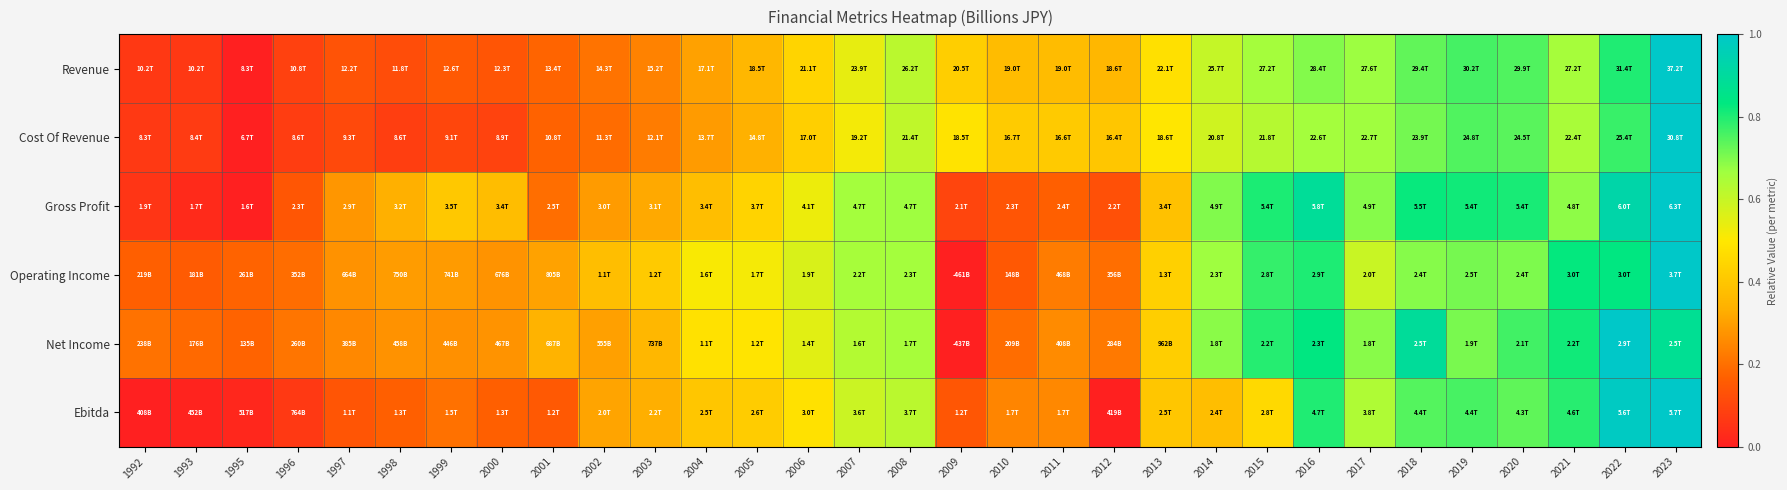

What is the difference between the highest and lowest values at 1997?

0.2